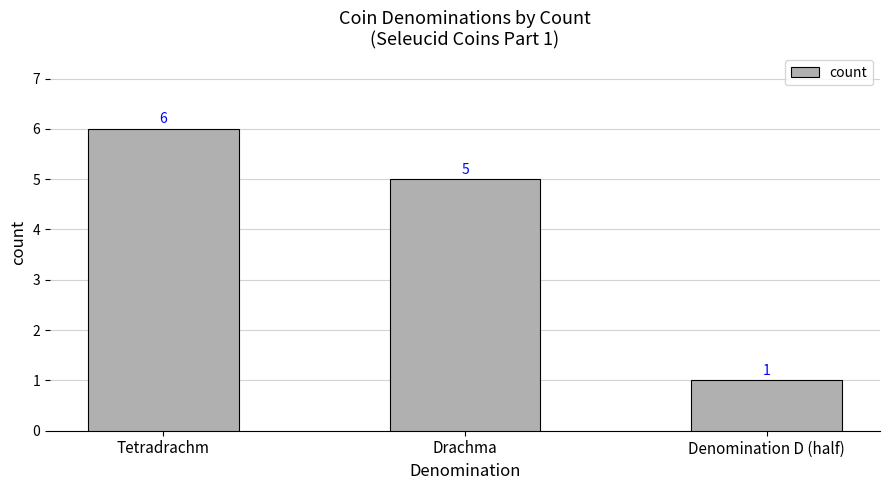

What position from the right is Tetradrachm?

3